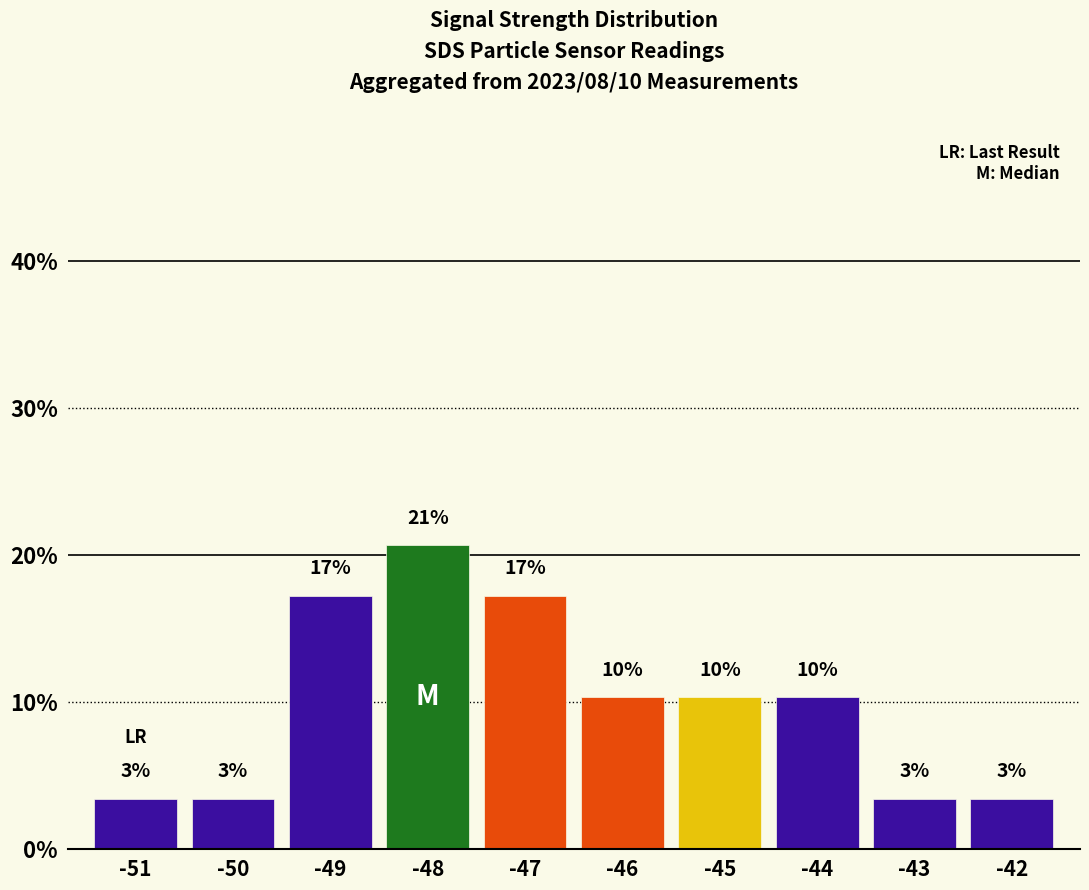

Reading right to left, extract all data points from this chart.

-42=3.4	-43=3.4	-44=10.3	-45=10.3	-46=10.3	-47=17.2	-48=20.7	-49=17.2	-50=3.4	-51=3.4